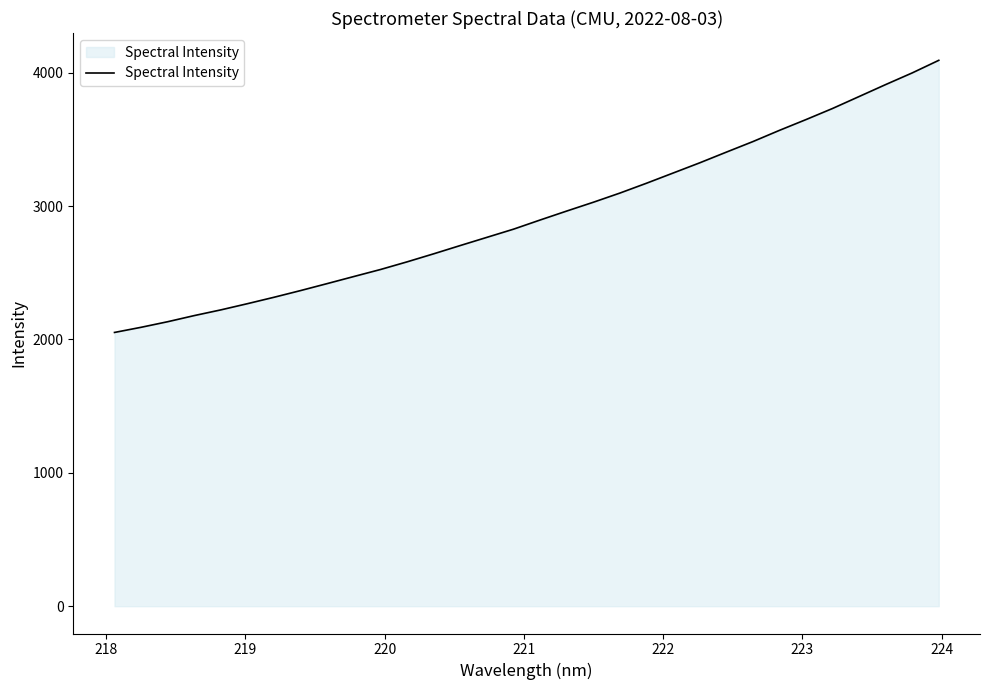

What is the minimum value shown in the chart?

2052.5